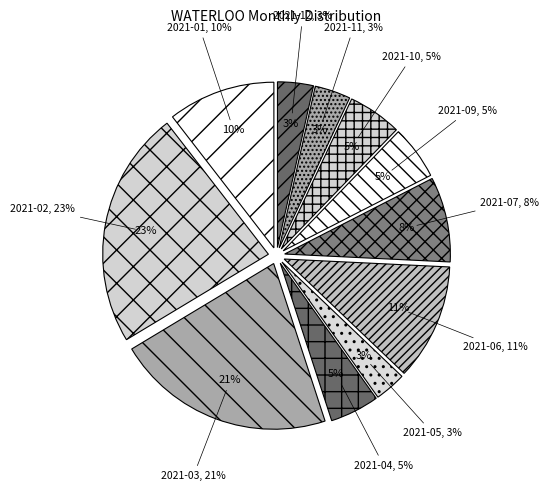

To the nearest percent, what is the average slice percentage?

9%